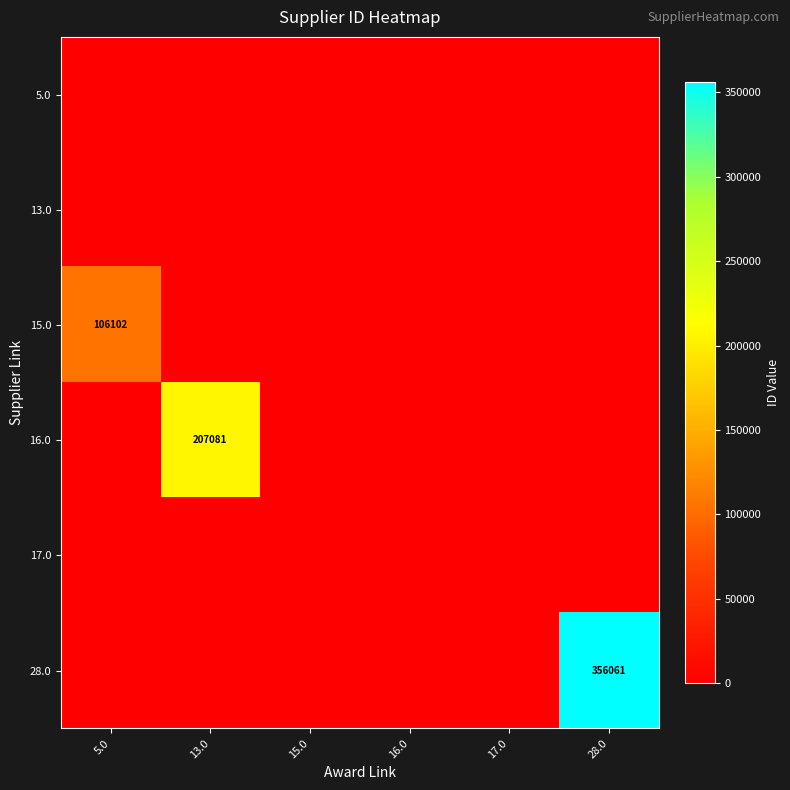

True or false: 16.0 has a value of 65144 at 13.0.

False